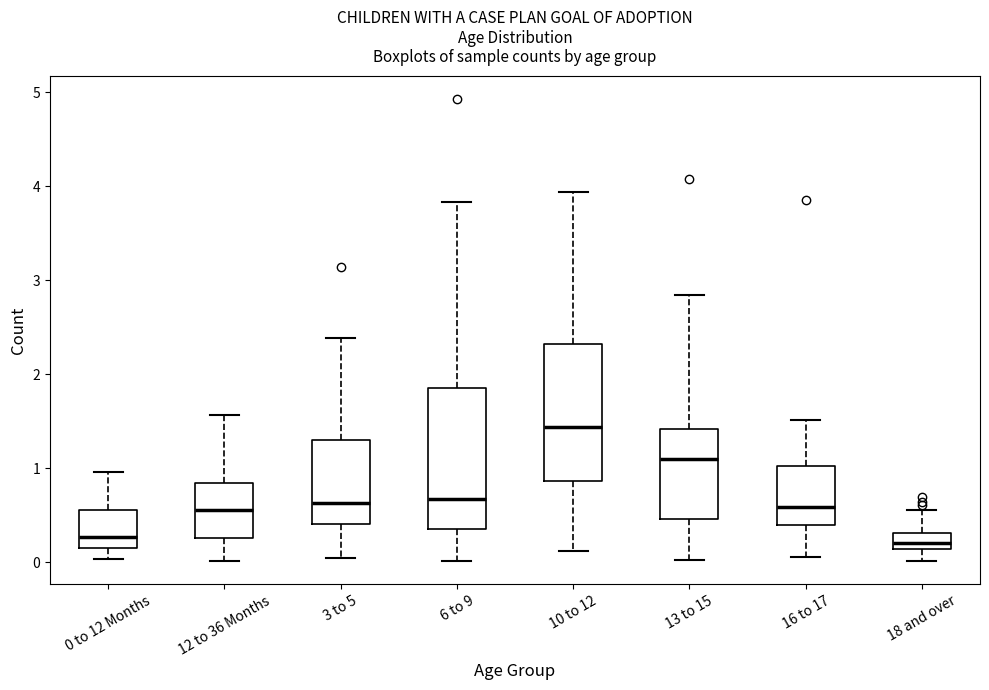

Which box's median line is the highest?

10 to 12